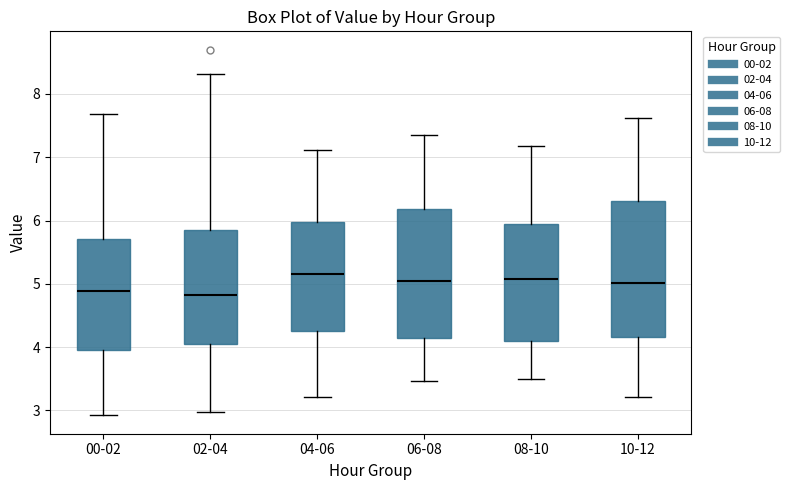

Where does the lower whisker of the box for 04-06 end on the y-axis? The values are not printed on the chart, so give them approximately, as read against the axis.

3.2